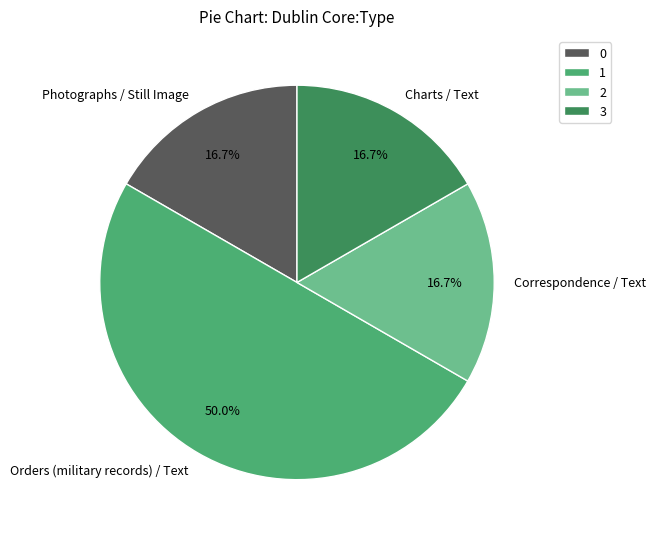

Is the sum of Correspondence / Text and Orders (military records) / Text greater than half?

Yes